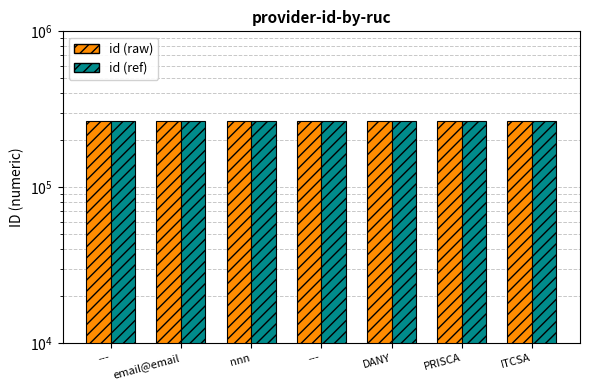

Is it true that id (raw) equals 267214 at ITCSA?

True